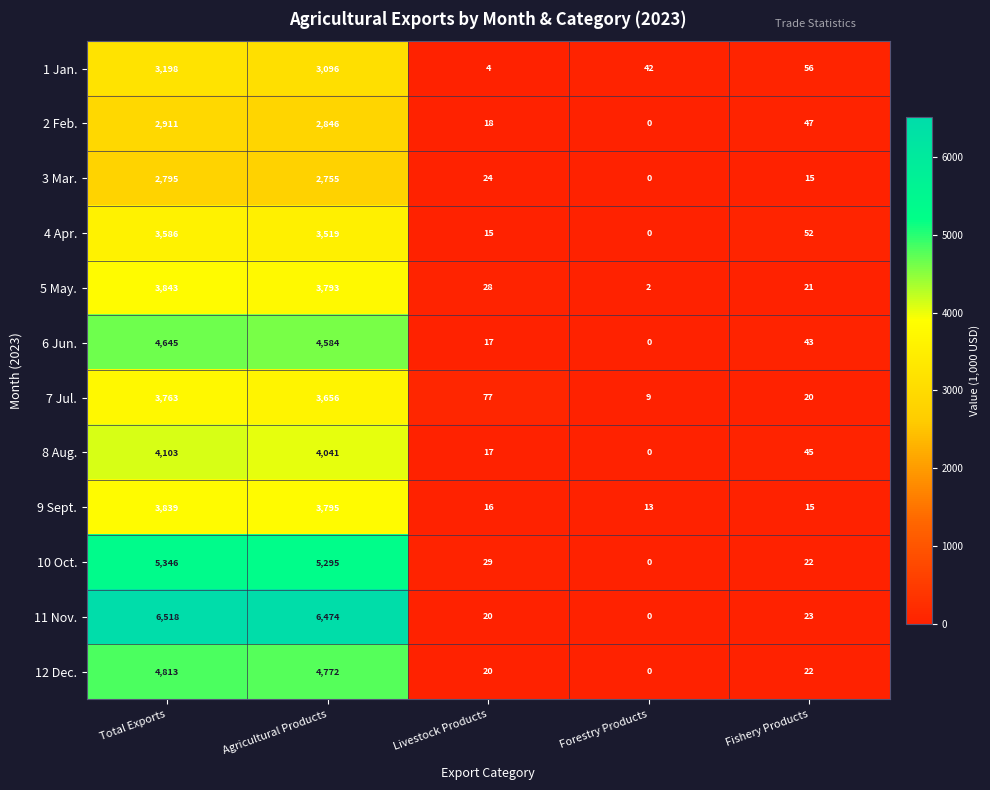

What is the total value across all series at Fishery Products?

381